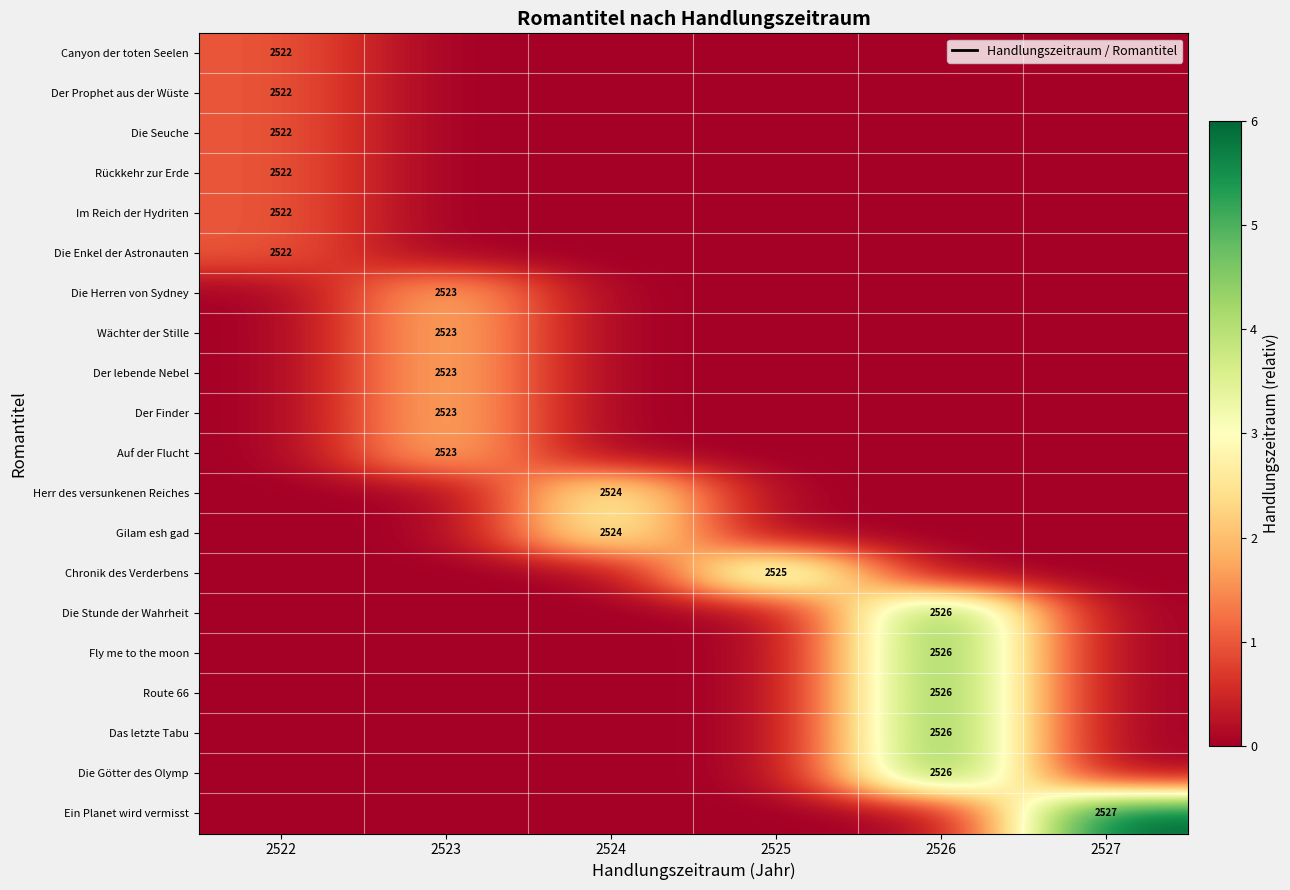

Is it true that Die Stunde der Wahrheit equals 4349 at 2526?

False